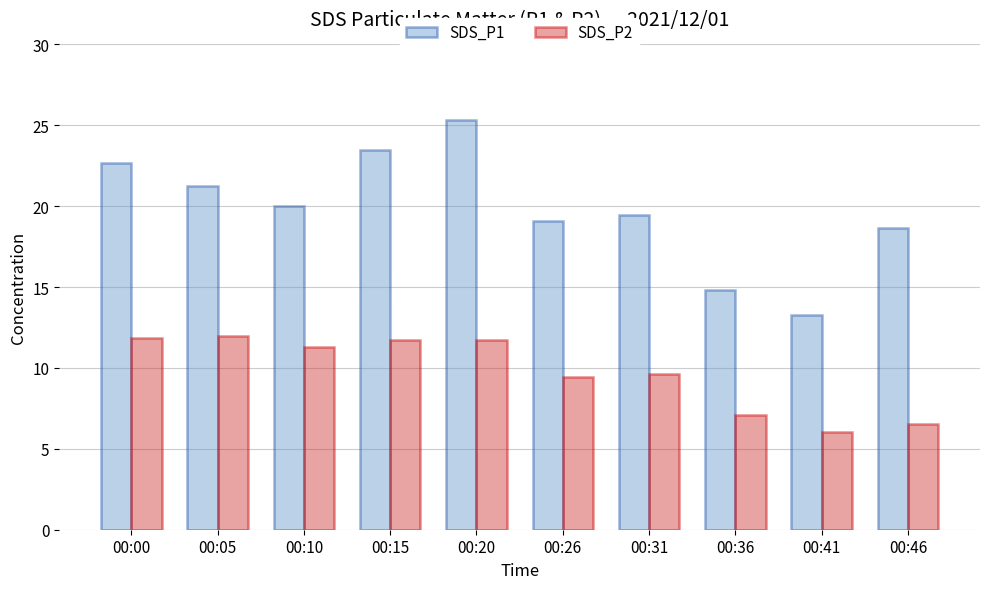

What is the value of the SDS_P1 bar at the 8th from the left?

14.8